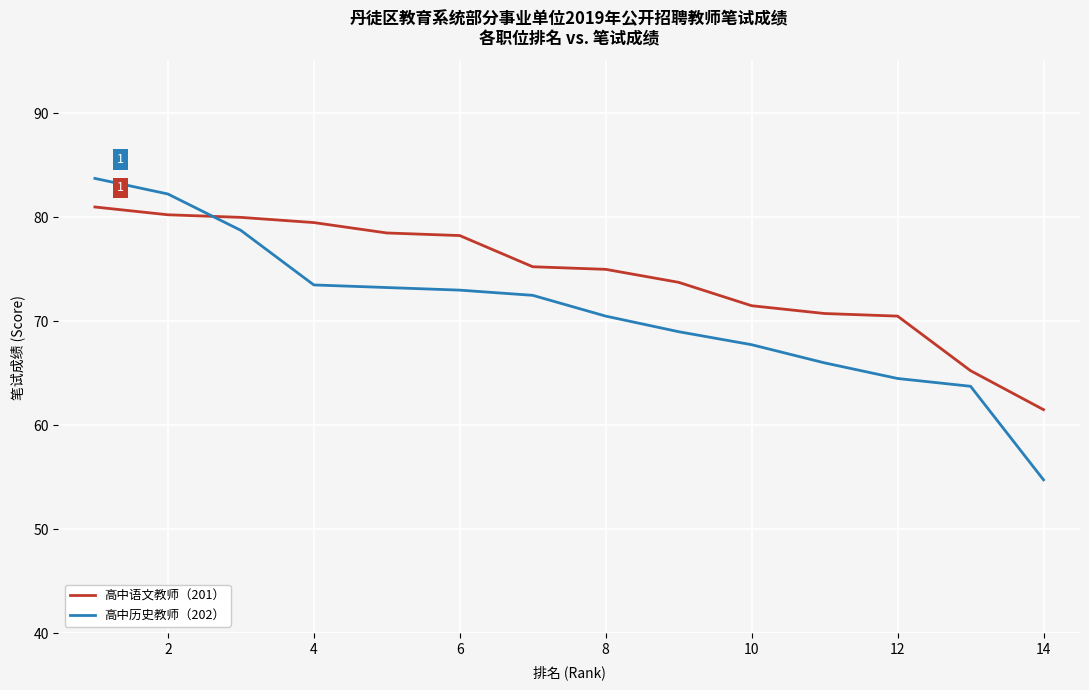

What is the average value of the 高中语文教师（201） series?

74.4